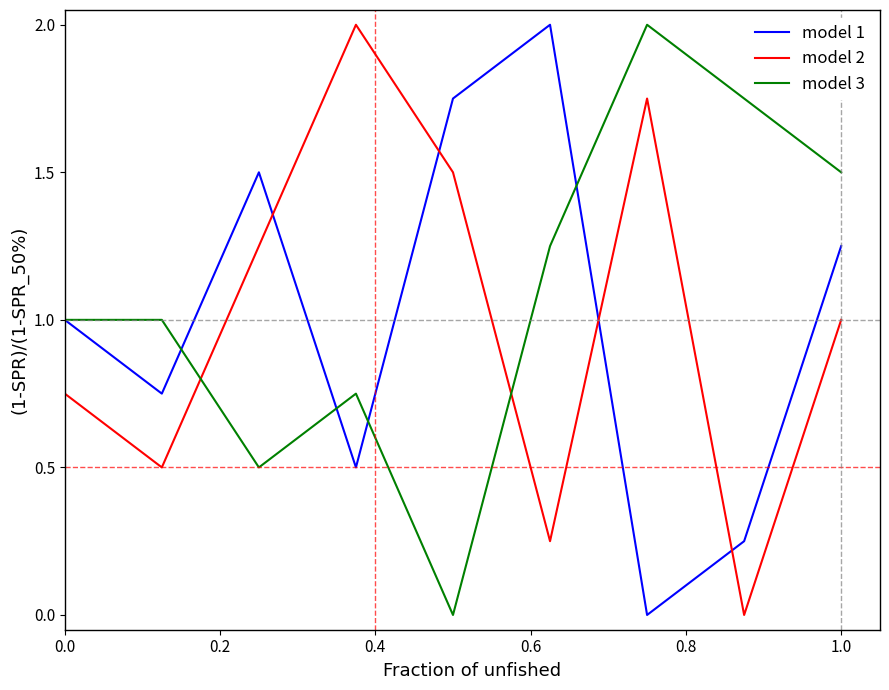

Which series ends up on top after the final intersection of model 3 and model 2?

model 3